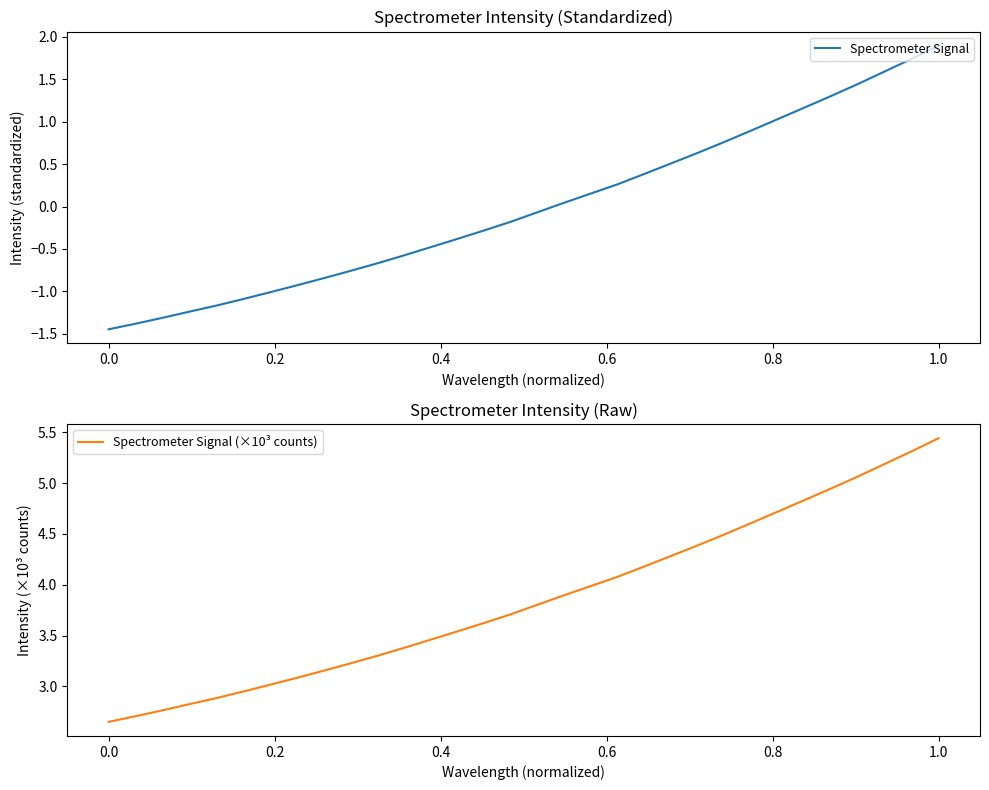

How many values in the Spectrometer Signal (×10³ counts) series exceed 3?

26